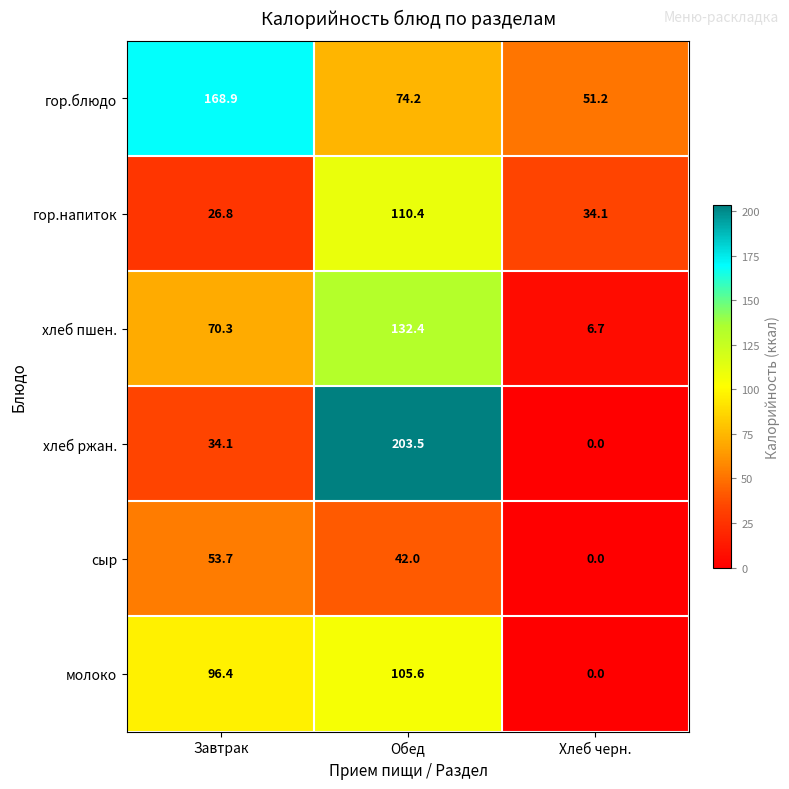

Which series has the largest range (max minus min)?

хлеб ржан.